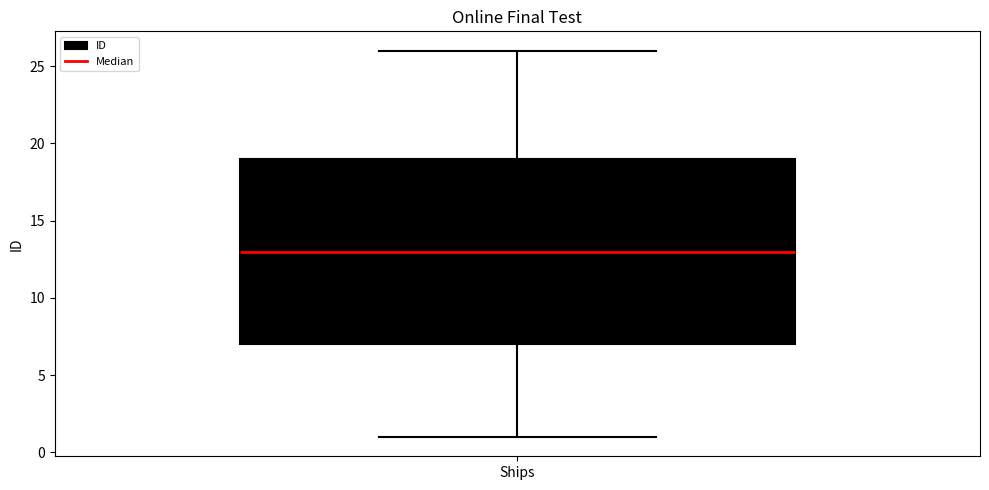

Where does the lower whisker of the box for Ships end on the y-axis? The values are not printed on the chart, so give them approximately, as read against the axis.

1